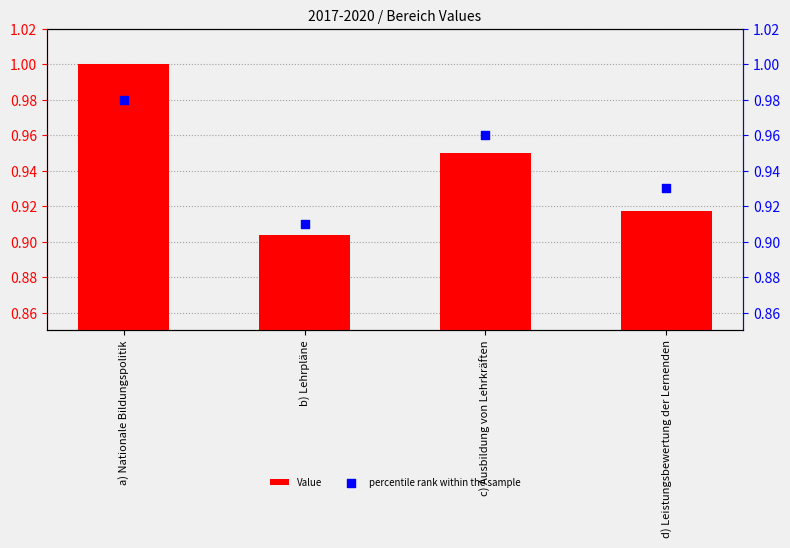

Which series has the largest Y range (max minus min)?

Value